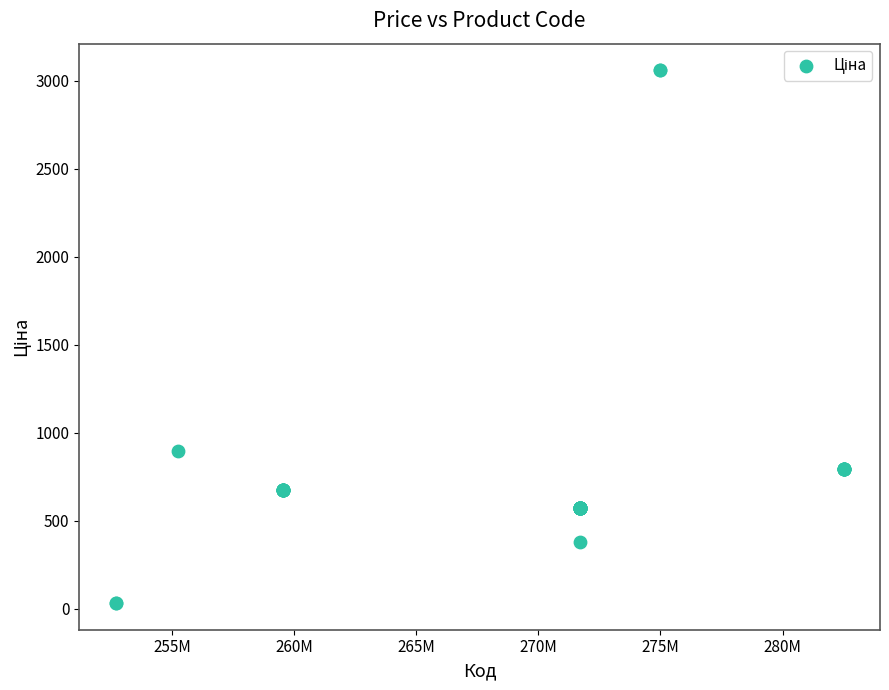

What Y value in the scatter plot is closest to 1545?

894.7